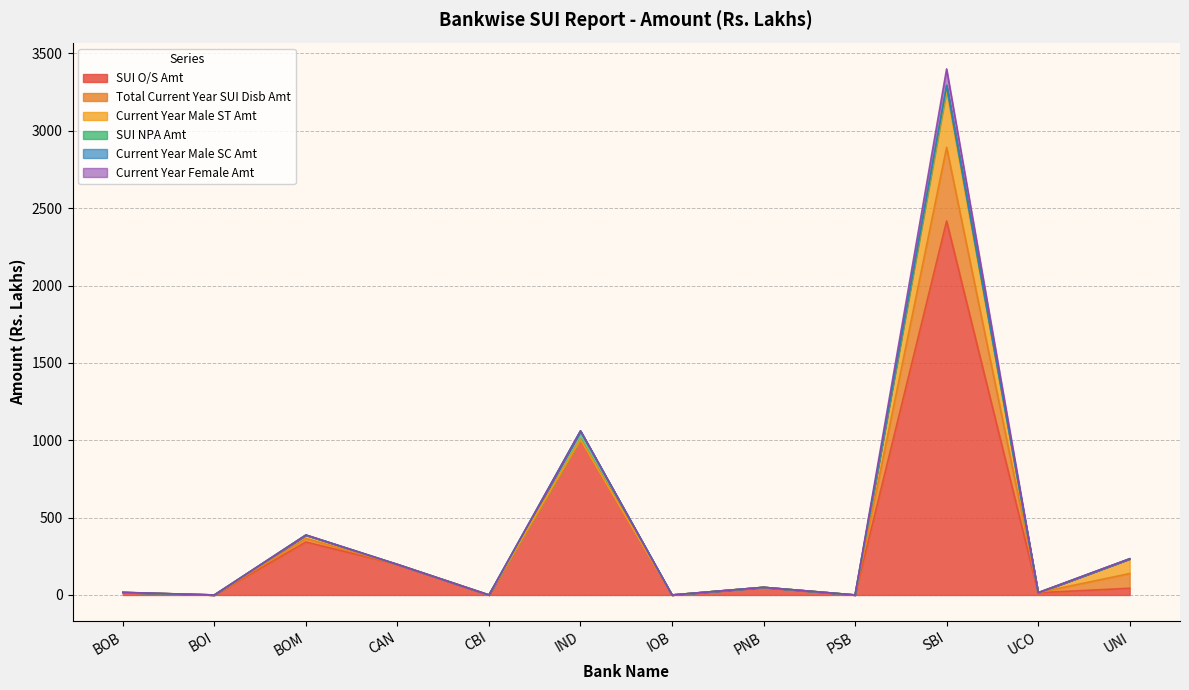

Which category has the highest value in the SUI NPA Amt series?

IND